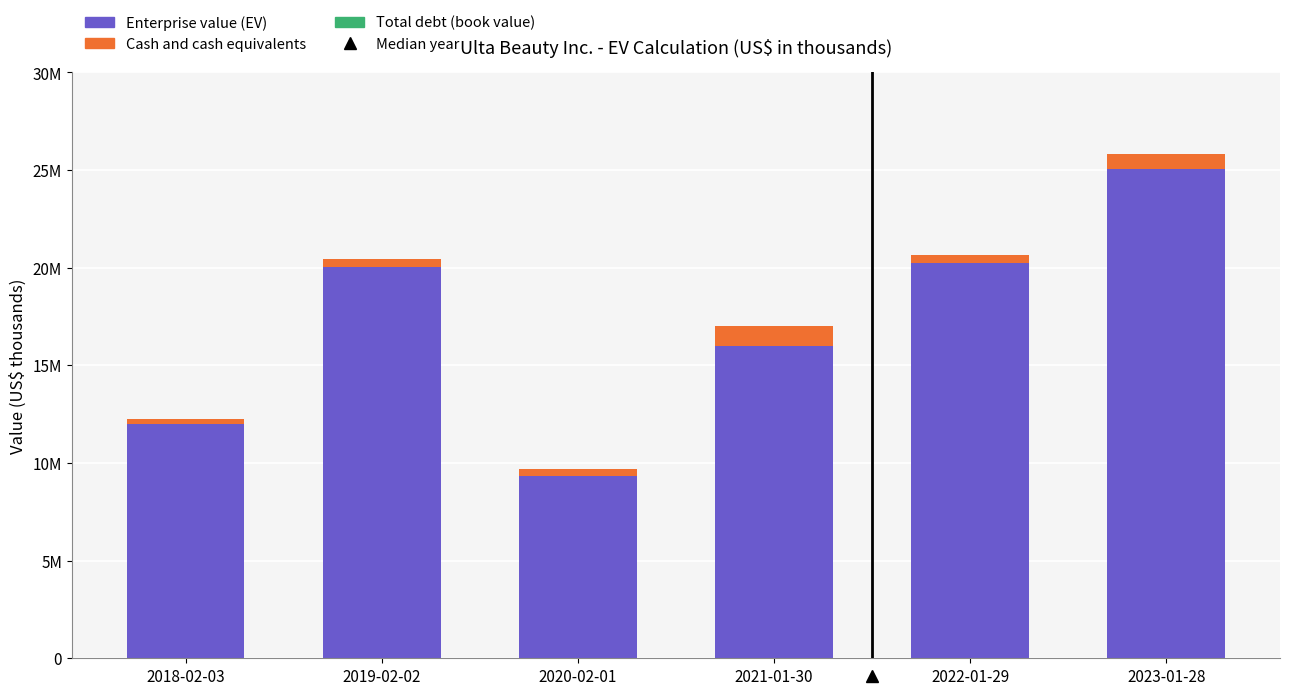

Where is Enterprise value (EV) nearest to the value 17191129?

2021-01-30